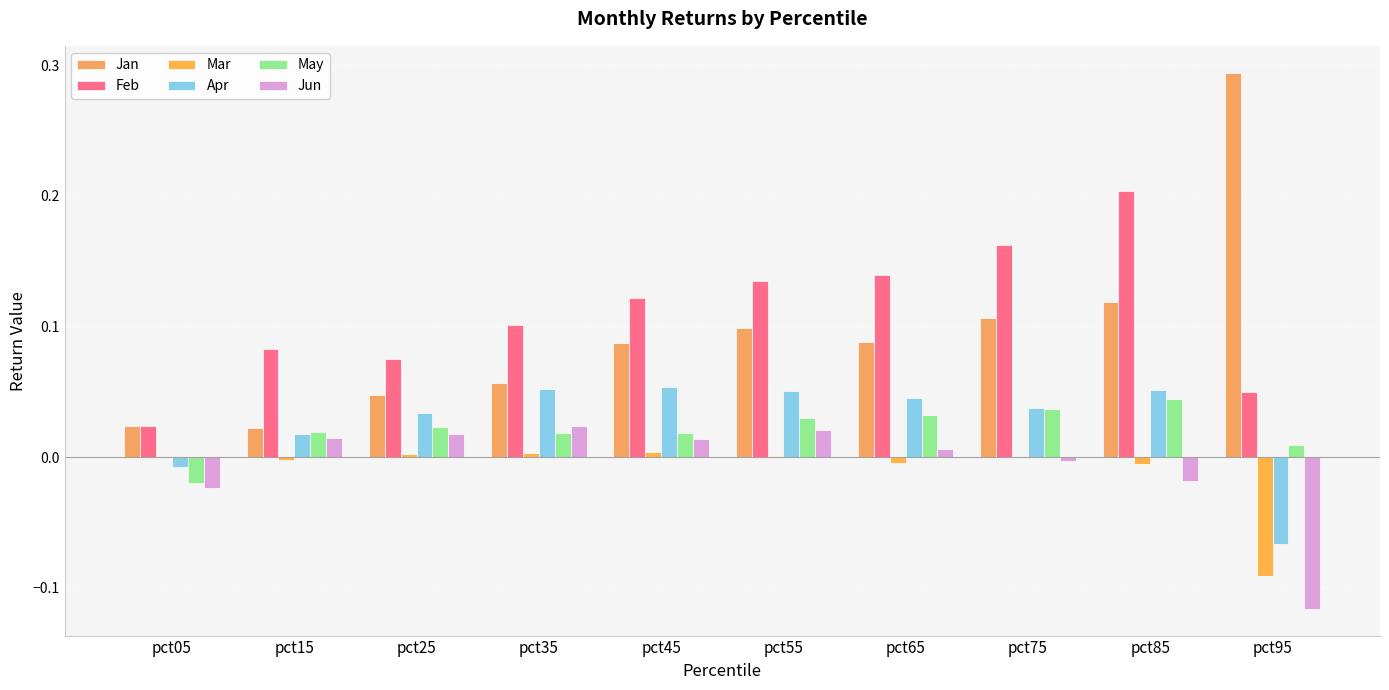

How many series are shown in this chart?

6